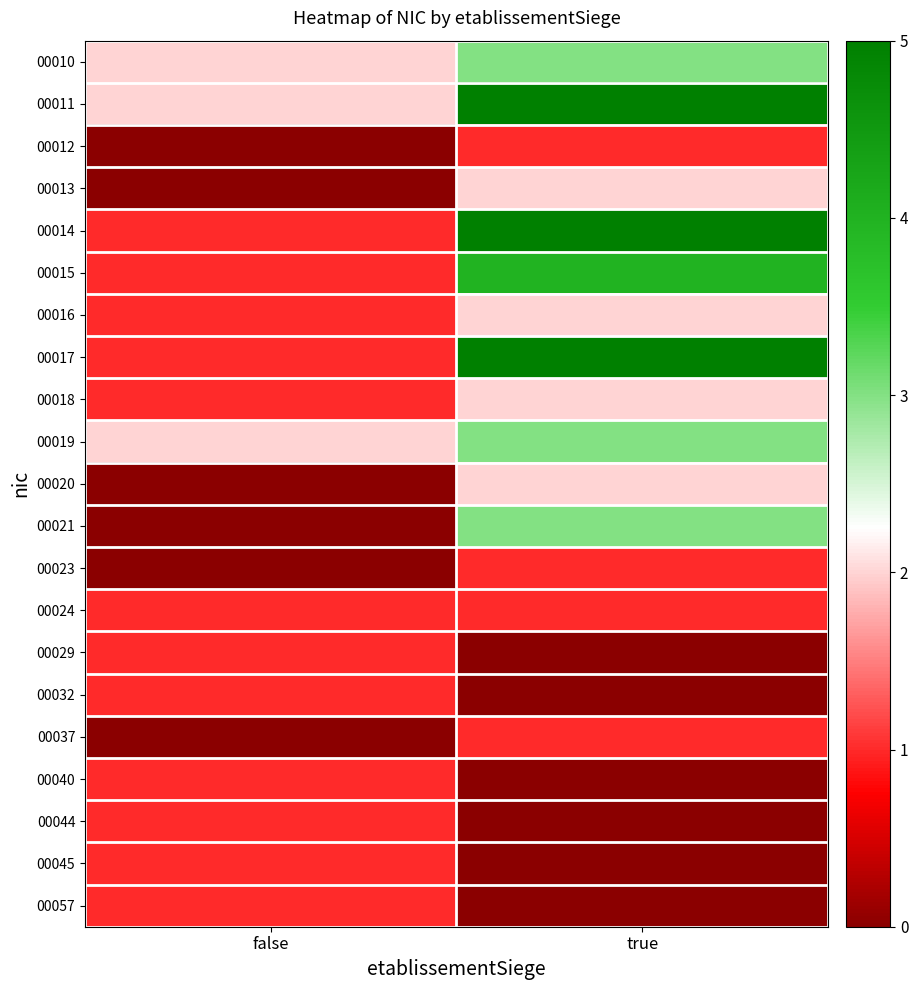

At how many categories does at least one series exceed 0?

2